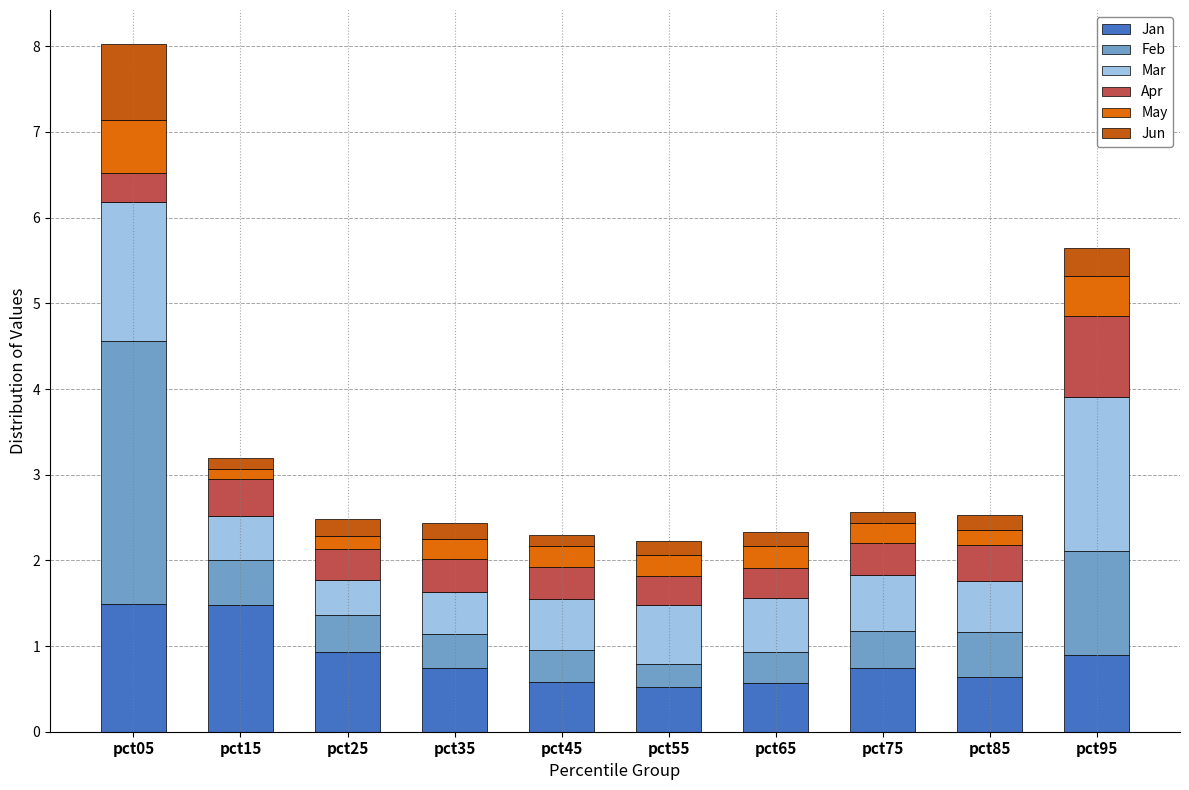

What is the sum of all Apr values?

4.3